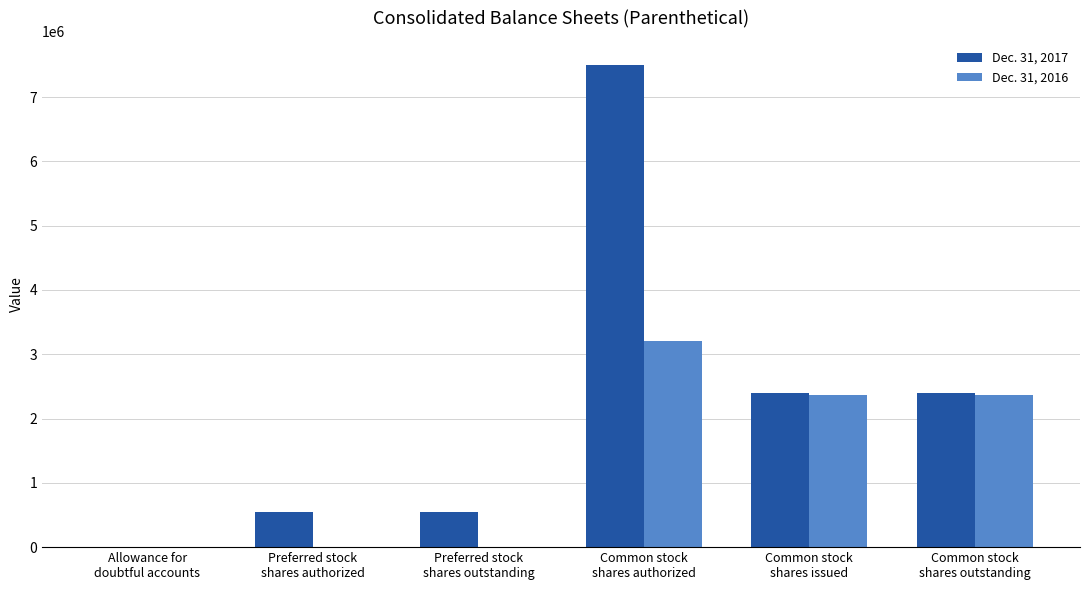

How many groups of bars are there?

6